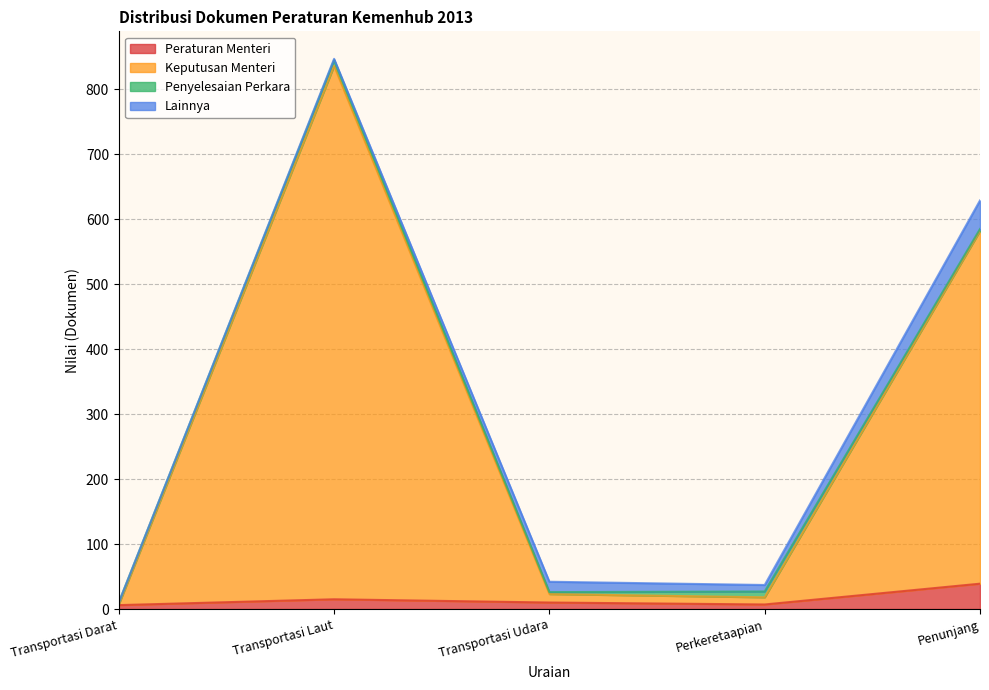

Count the number of categories in the chart.

5